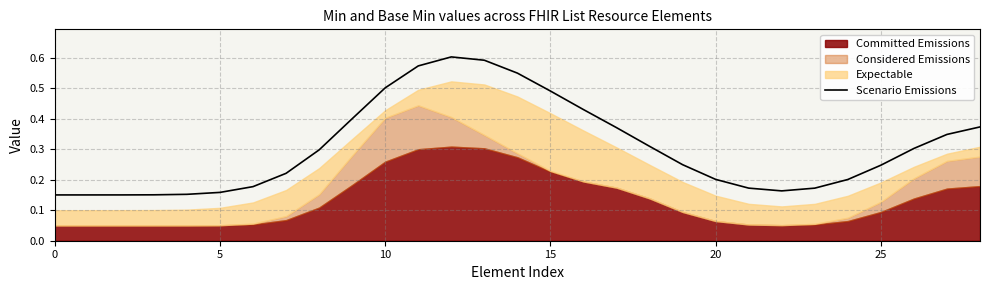

What is the average value?

0.3